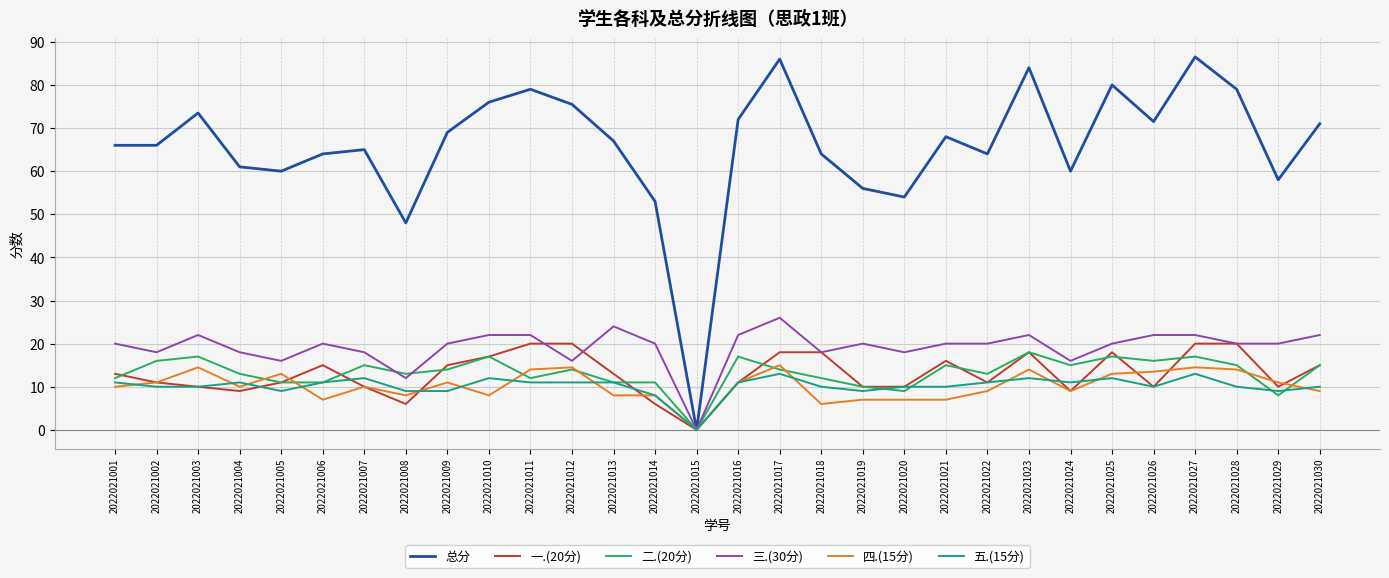

How many positive values does the 总分 series have?

29